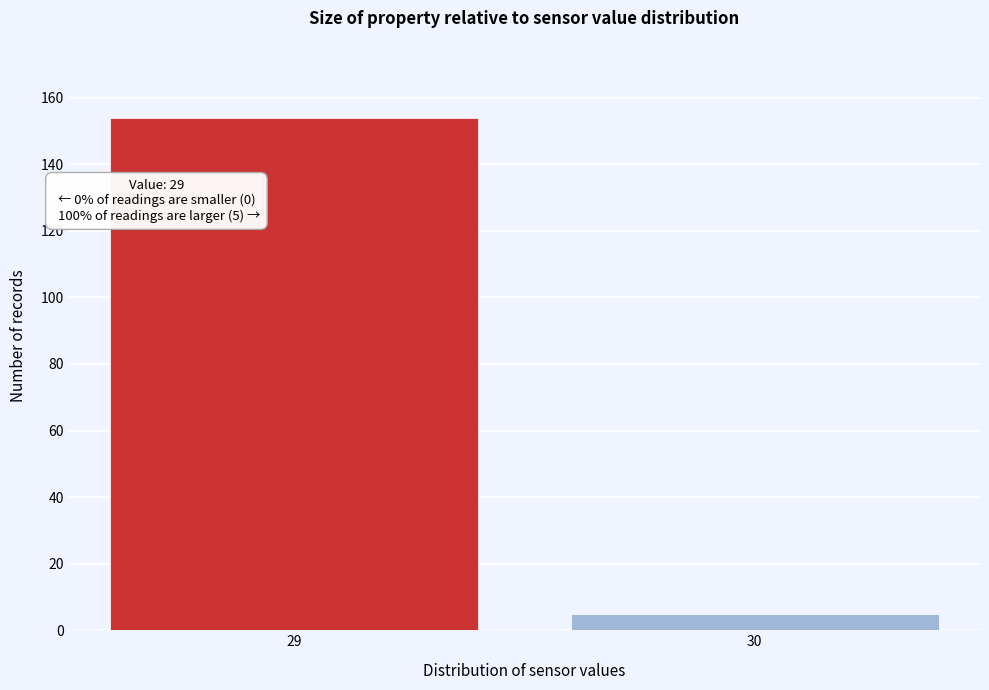

Reading right to left, extract all data points from this chart.

5	154